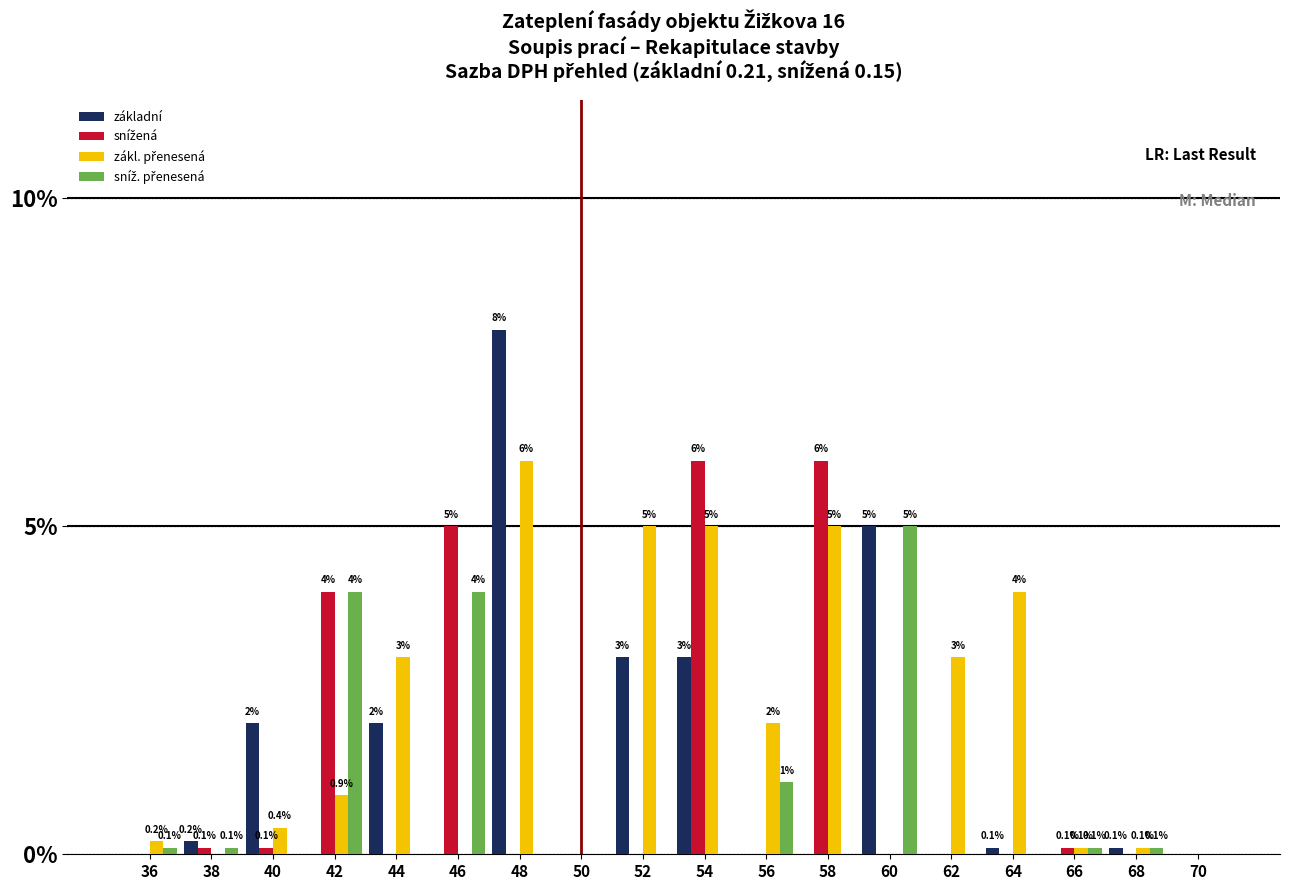

Does the chart contain stacked bars?

No